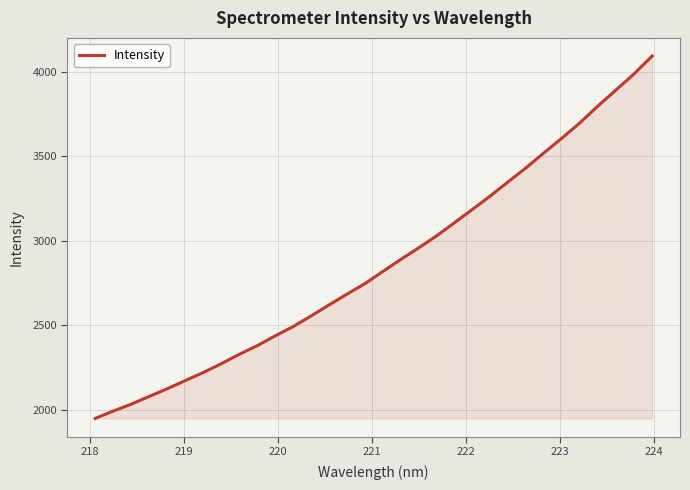

What is the smallest value displayed?

1948.7